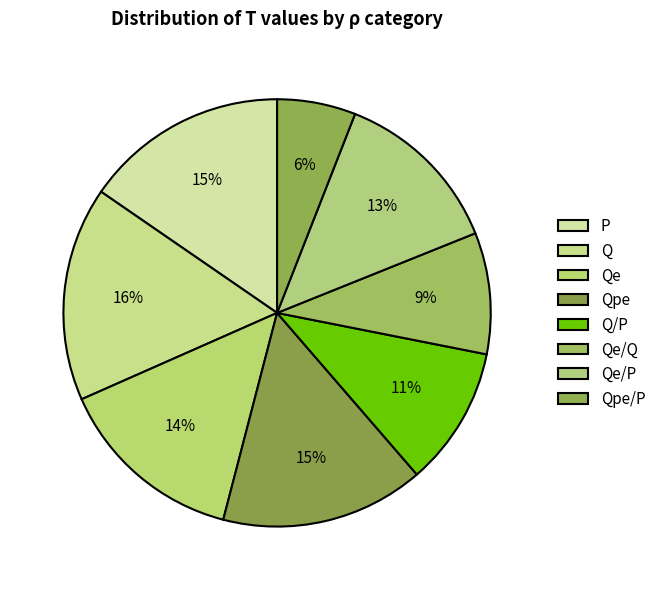

To the nearest percent, what is the difference between the P and Q/P slice percentages?

5%